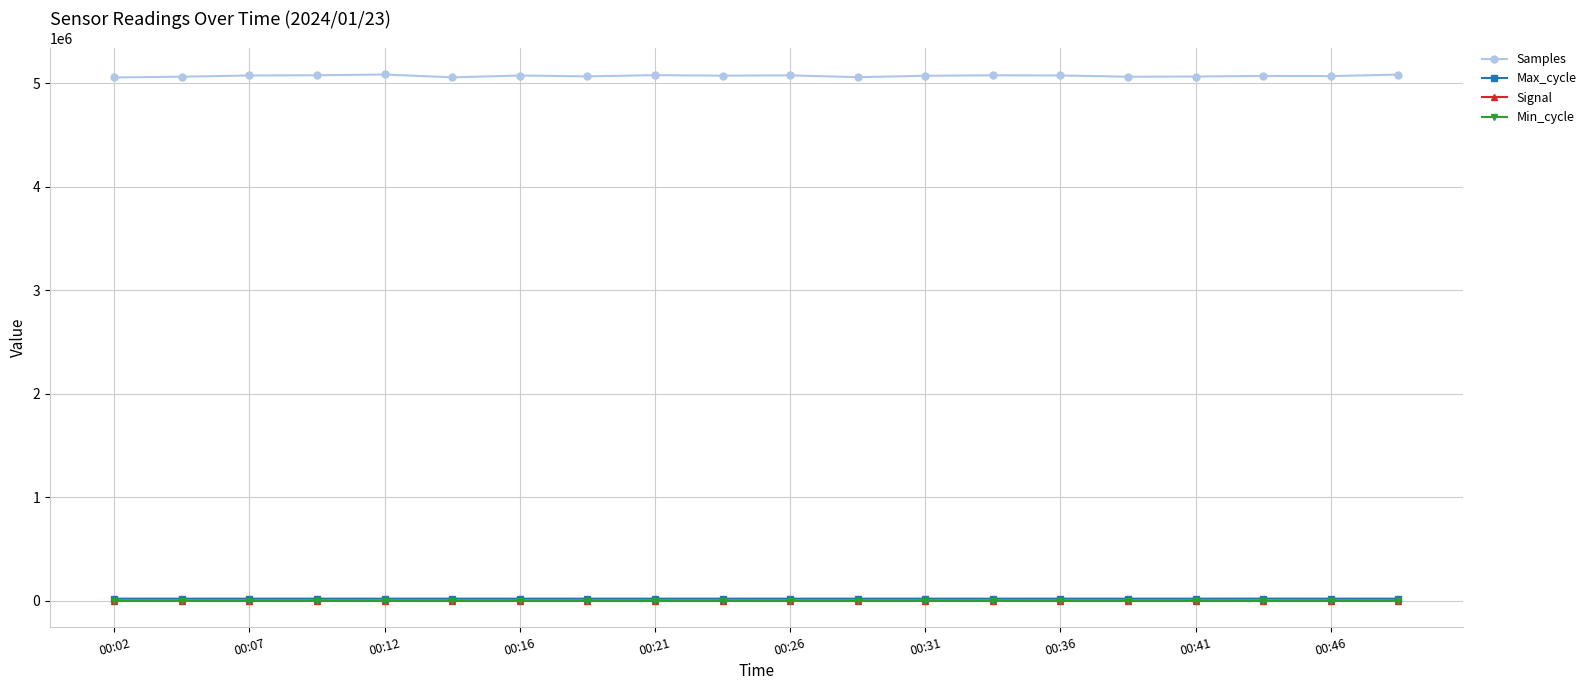

What is the minimum value for Samples?

5057175